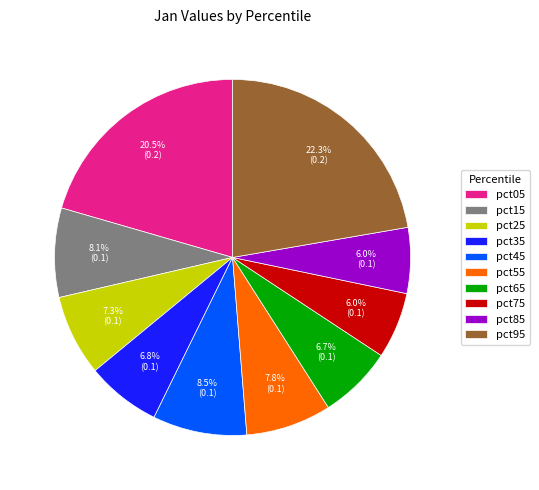

How many slices are in this pie chart?

10